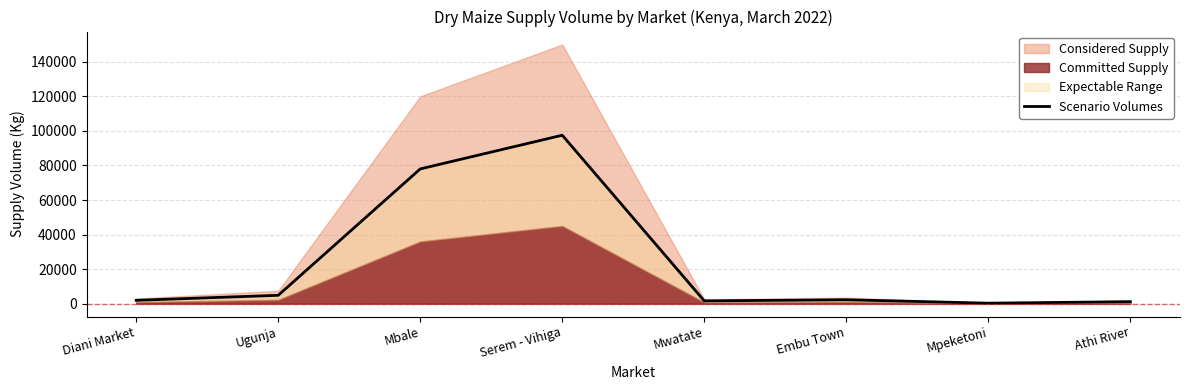

What value does the data have at Ugunja?

4855.5